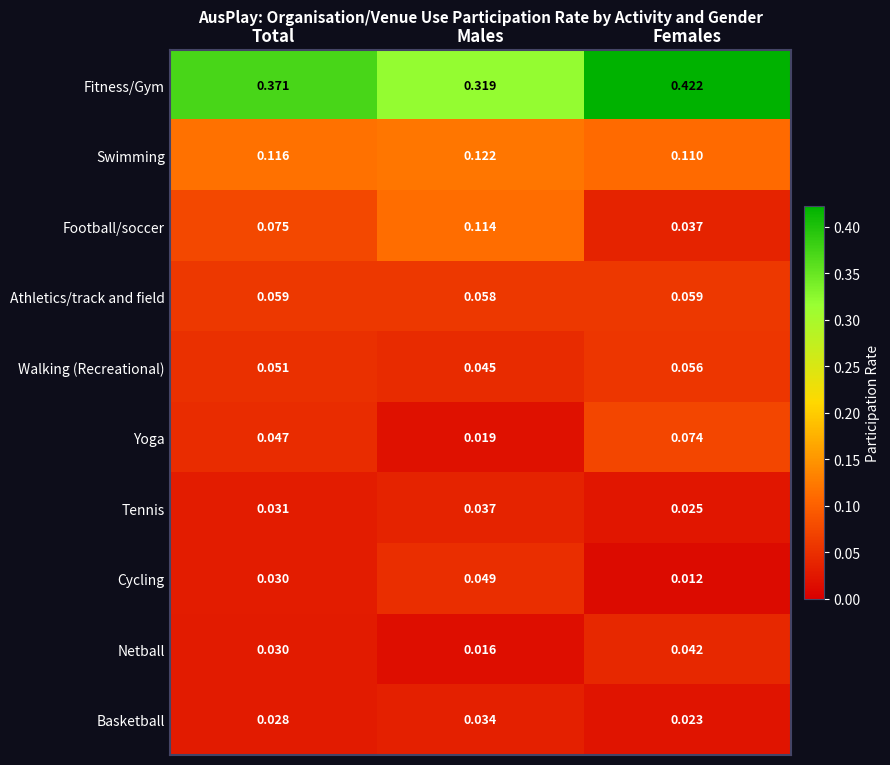

Which series changed the most between Total and Females?

Fitness/Gym